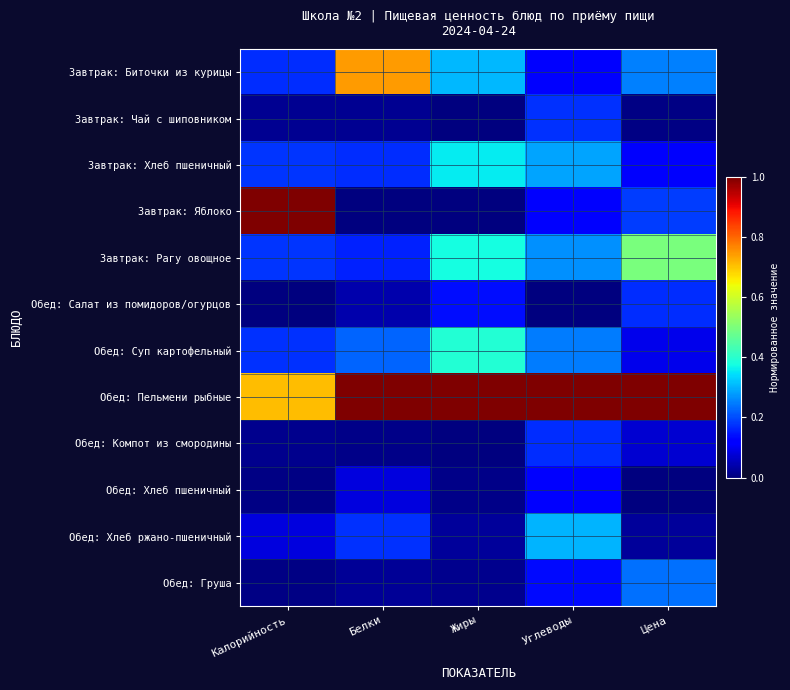

How many series are shown in this chart?

12